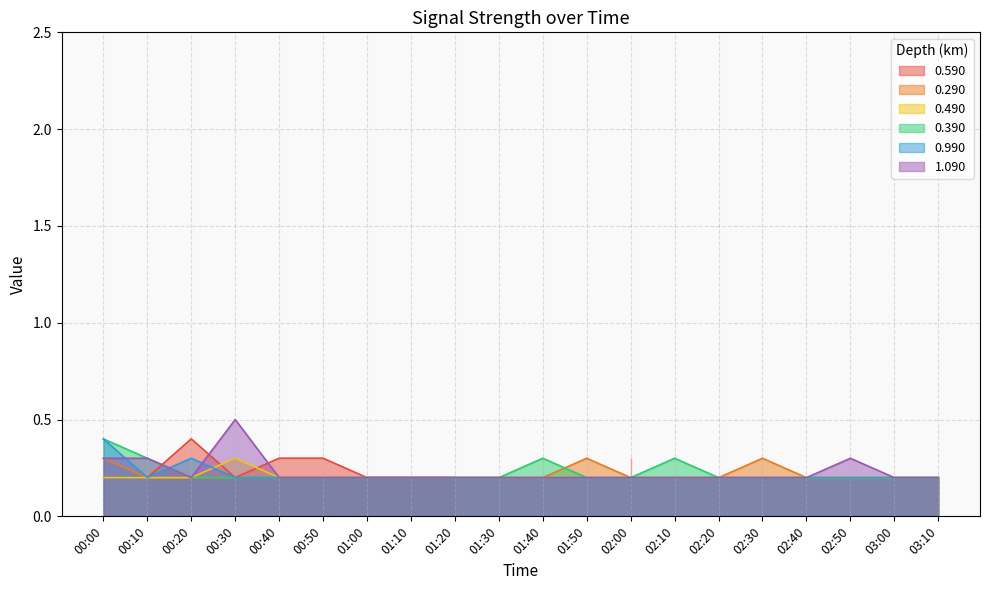

Does the chart display data point markers on the line(s)?

No